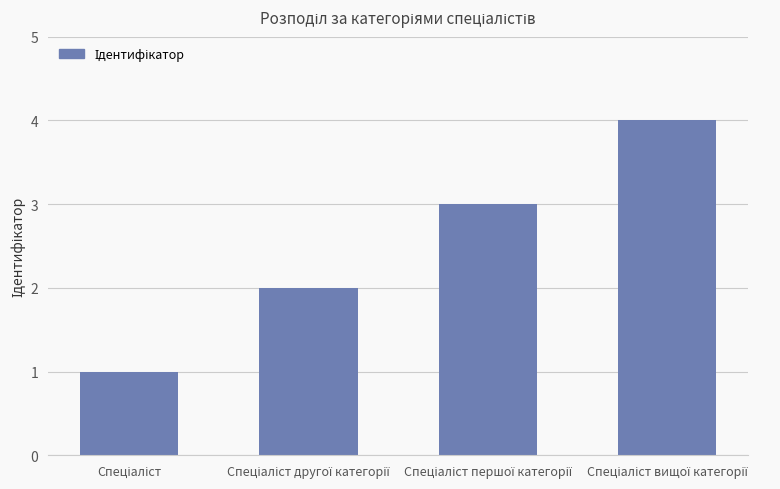

Reading left to right, list all the values displayed in this chart.

1	2	3	4